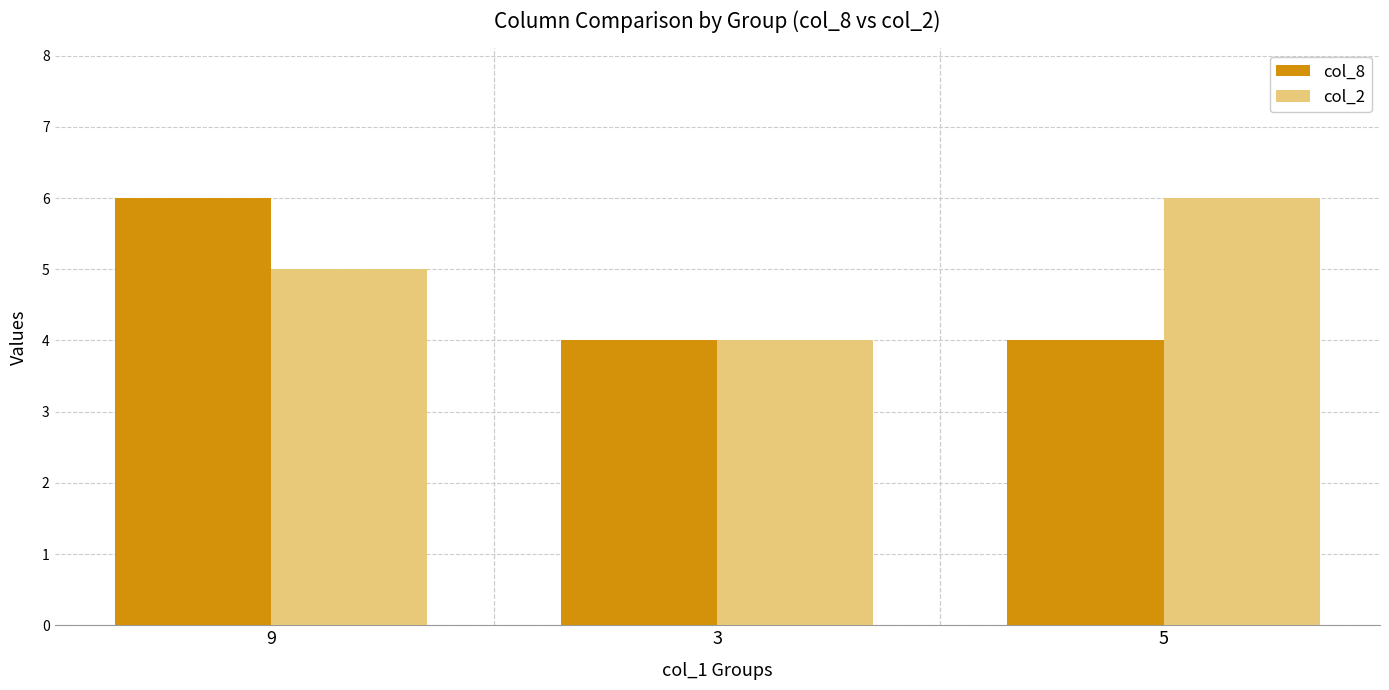

Is the value of col_2 at 9 greater than the value of col_8 at 9?

No